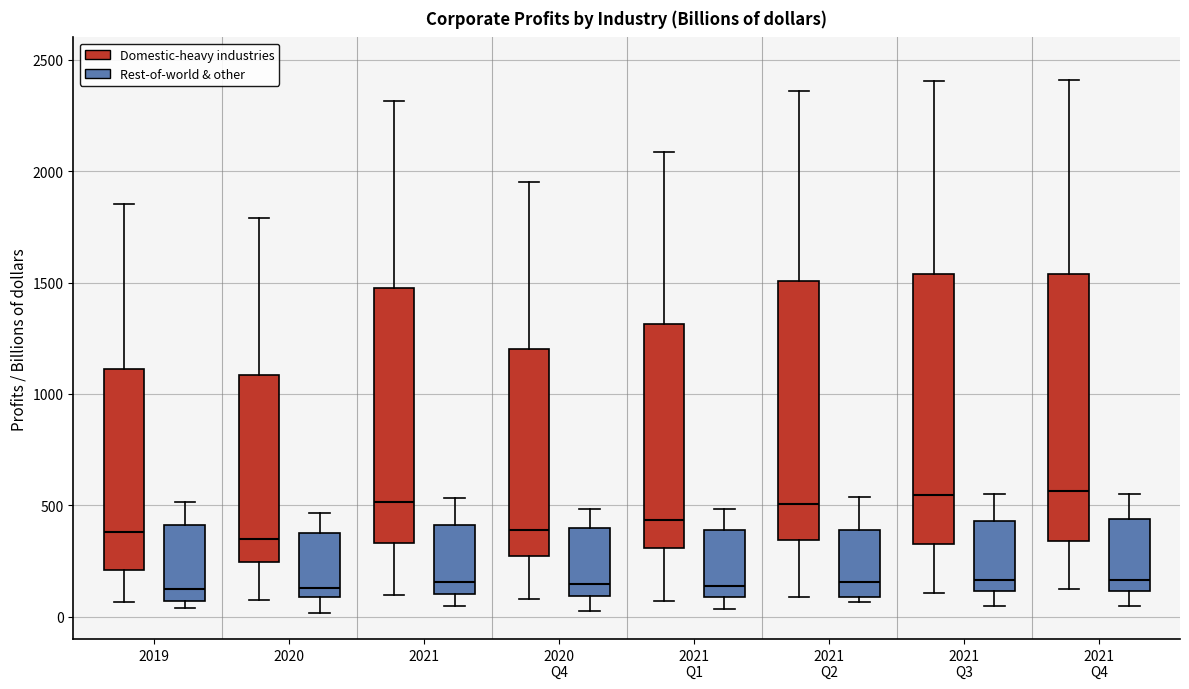

Where does the upper whisker of the box for 2021 Q3 (Rest-of-world & other) end on the y-axis? The values are not printed on the chart, so give them approximately, as read against the axis.

550